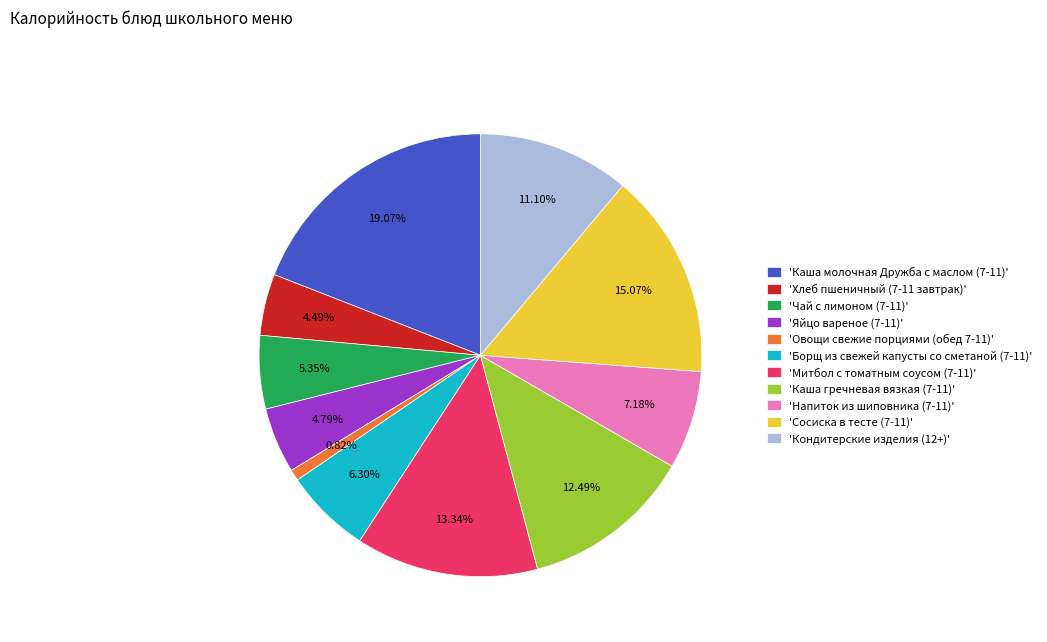

Do 'Напиток из шиповника (7-11)' and 'Митбол с томатным соусом (7-11)' together represent more than half of the pie?

No